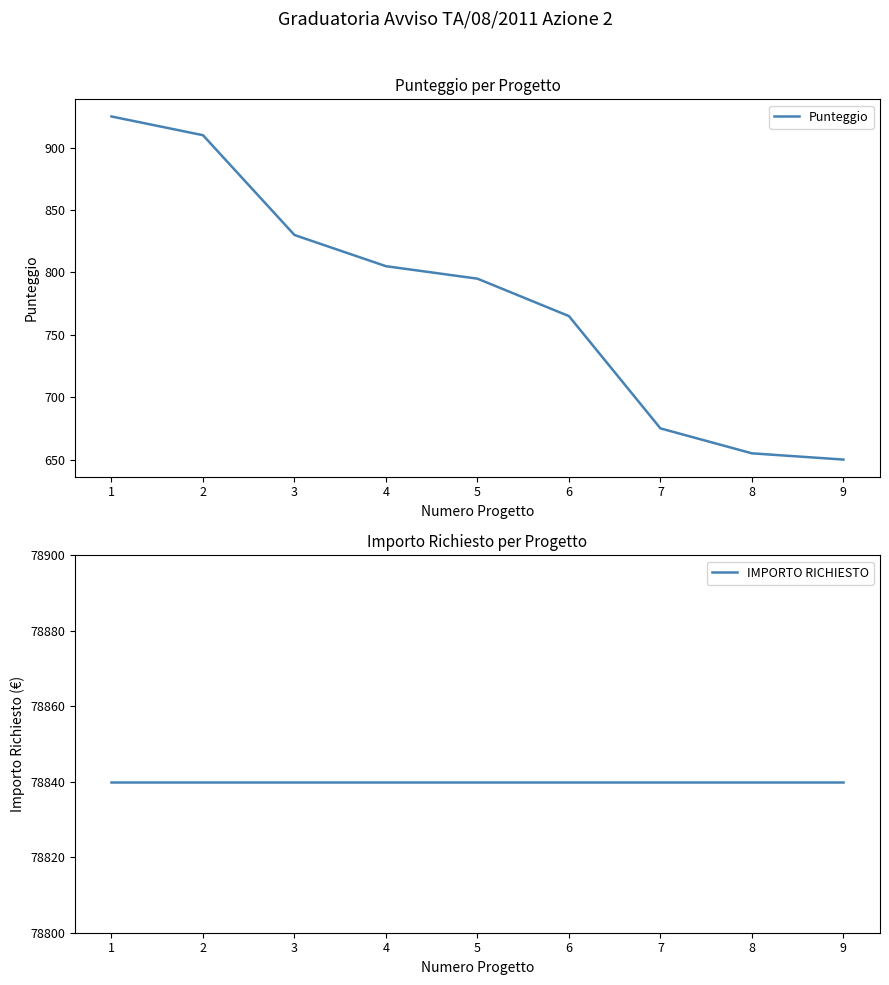

Between 2 and 5, which series saw the biggest shift?

Punteggio